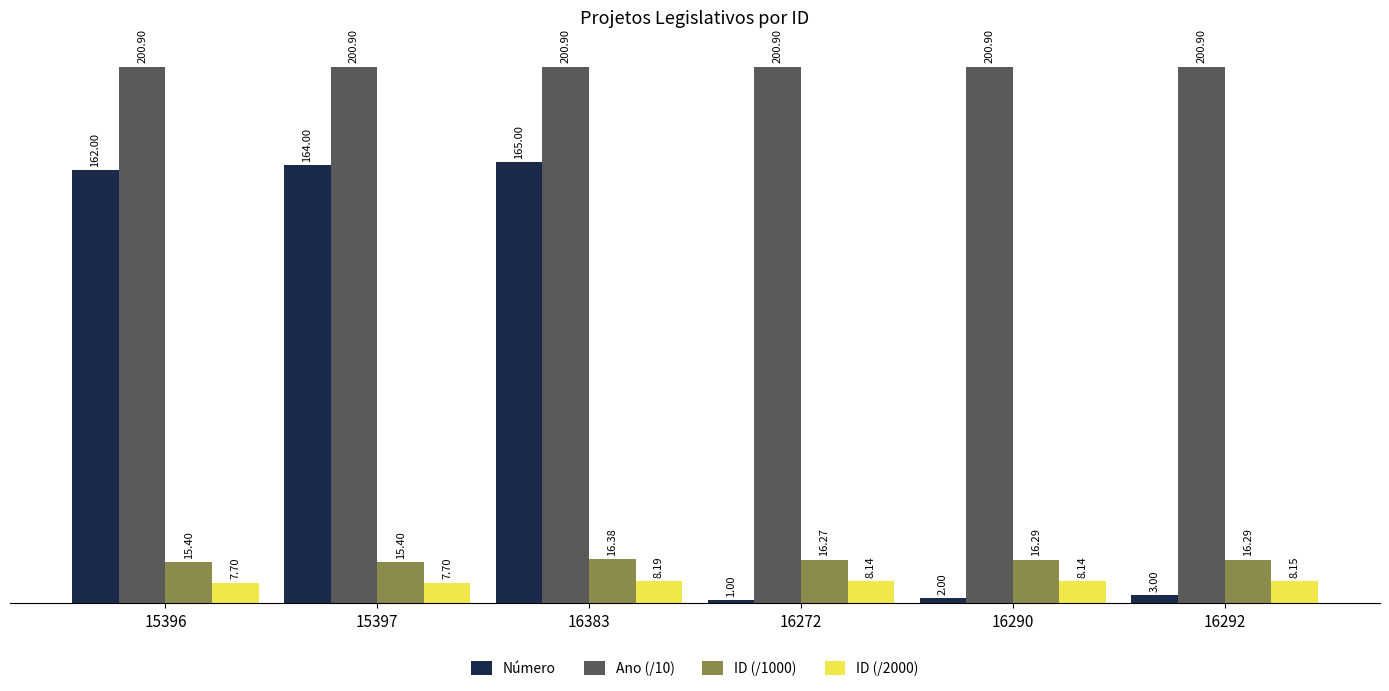

Which series has the widest spread of values?

Número